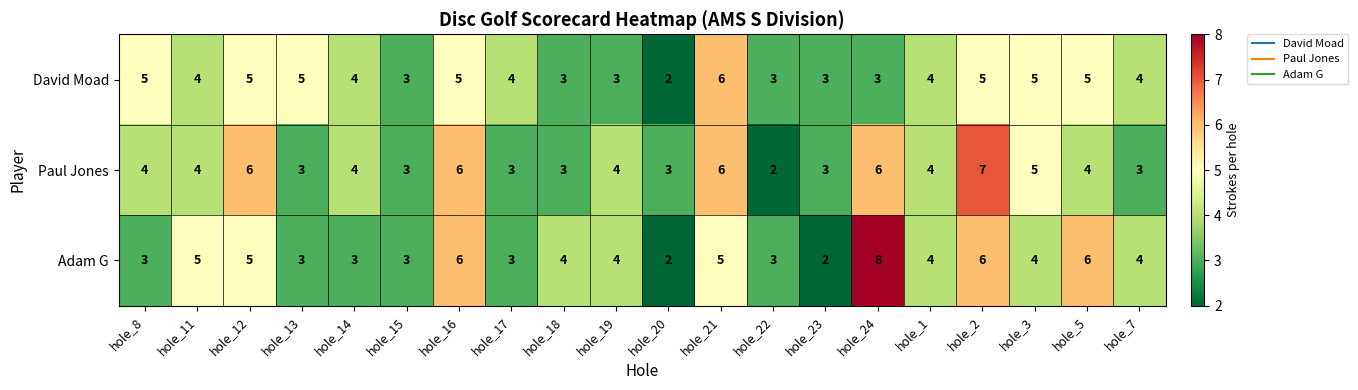

Which series changed the most between hole_14 and hole_22?

Paul Jones